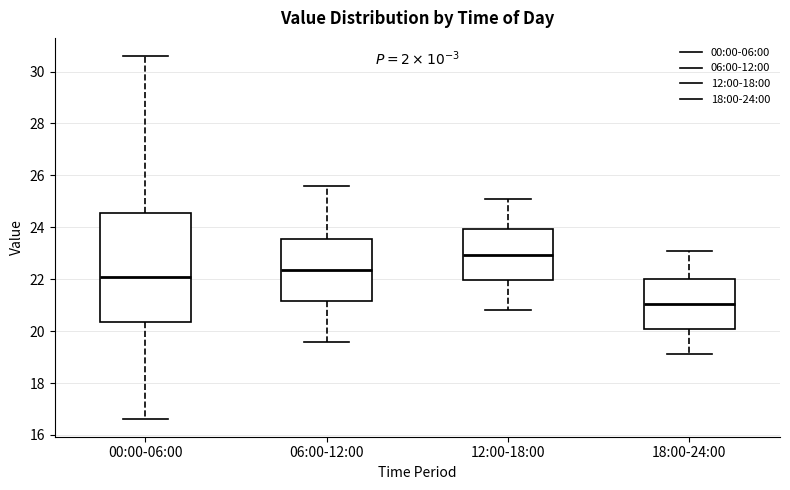

Reading left to right, transcribe this box plot: for each box, give where its median line is, the range the box spans, and where its two whiskers end, as read against the y-axis. The values are not printed on the chart, so give them approximately, as read against the axis.

00:00-06:00: median 22.0, box 20.4 to 24.6, whiskers 16.6 to 30.6
06:00-12:00: median 22.4, box 21.2 to 23.6, whiskers 19.6 to 25.6
12:00-18:00: median 23.0, box 22.0 to 24.0, whiskers 20.8 to 25.2
18:00-24:00: median 21.0, box 20.0 to 22.0, whiskers 19.2 to 23.2